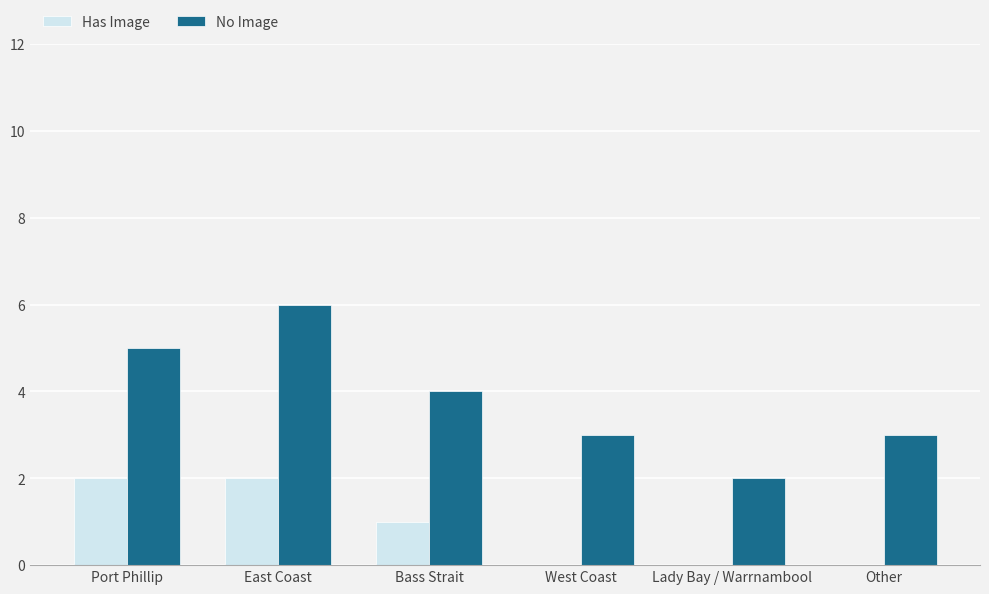

What is the total value across all series at East Coast?

8